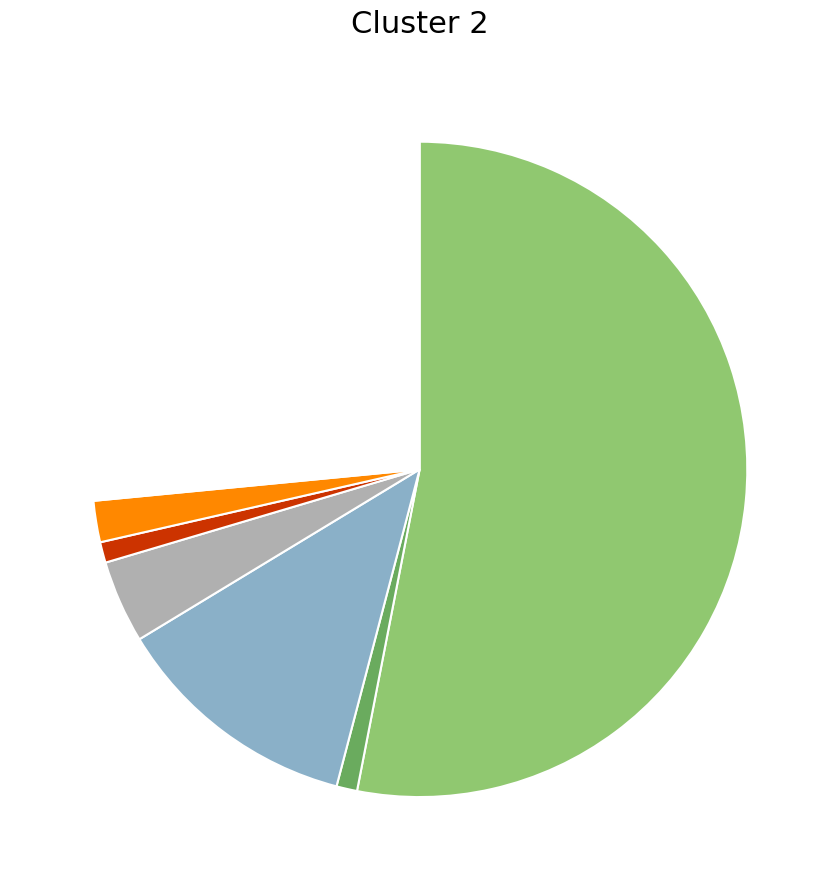

Is there any slice that represents more than half of the pie?

Yes